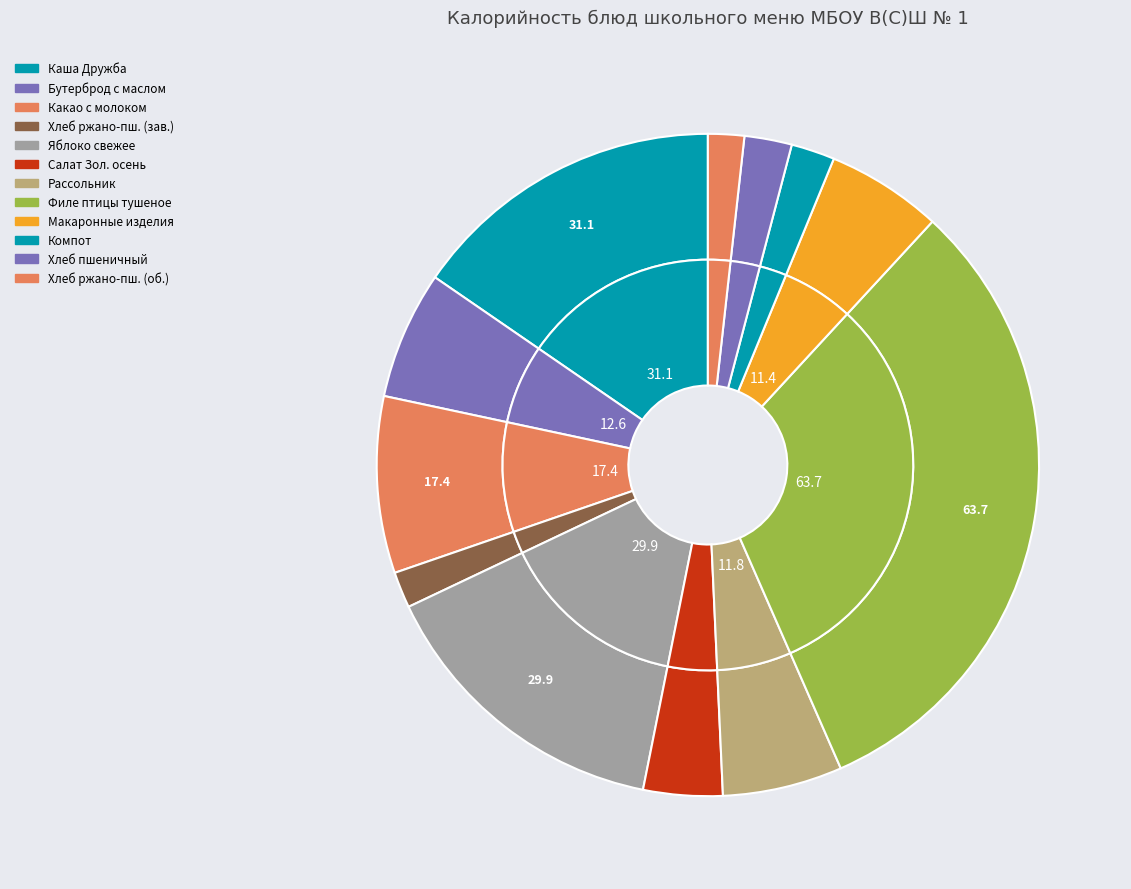

Is there a majority slice in this chart?

No